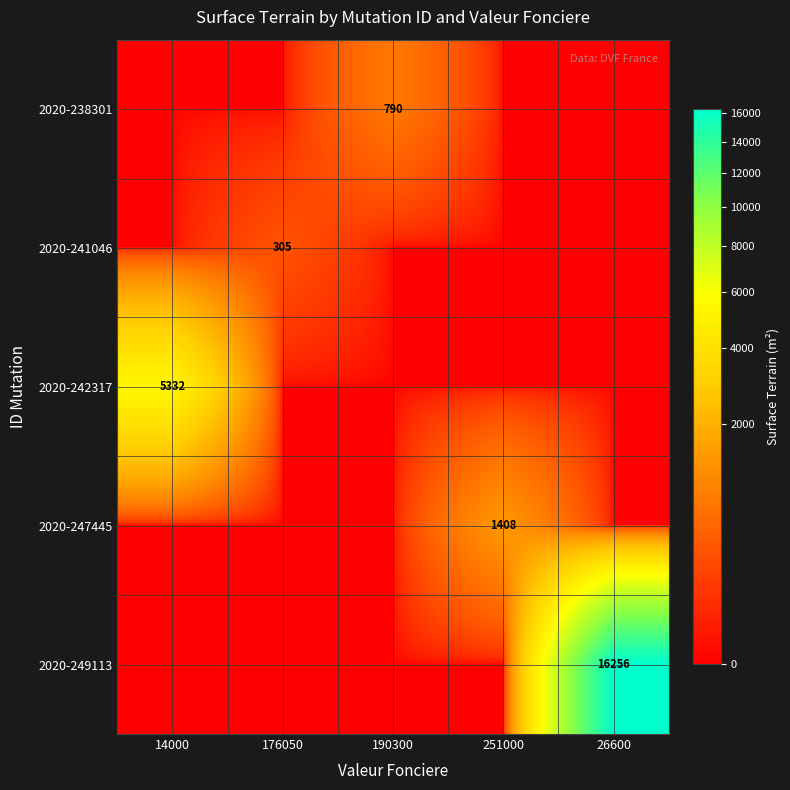

The value of 2020-238301 at 190300 is 790. True or false?

True